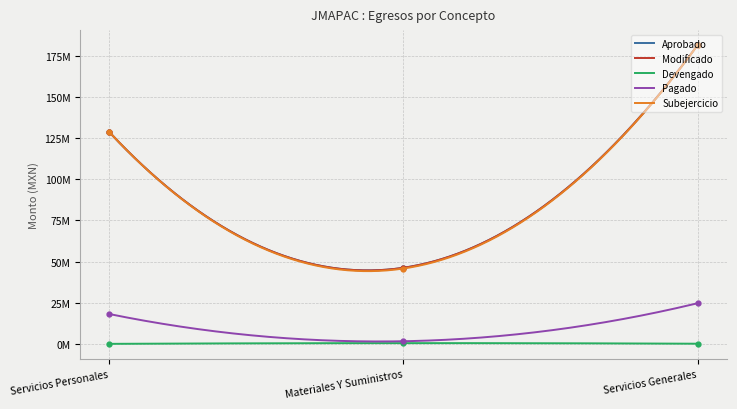

Does the chart have visible grid lines?

Yes